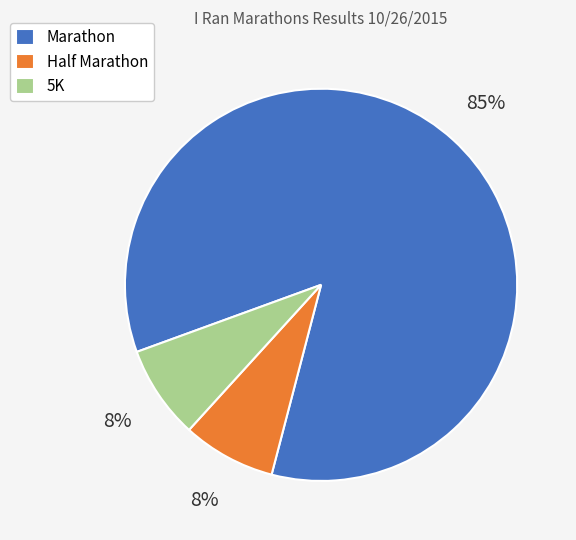

Is it true that Half Marathon is 8% of the pie?

True